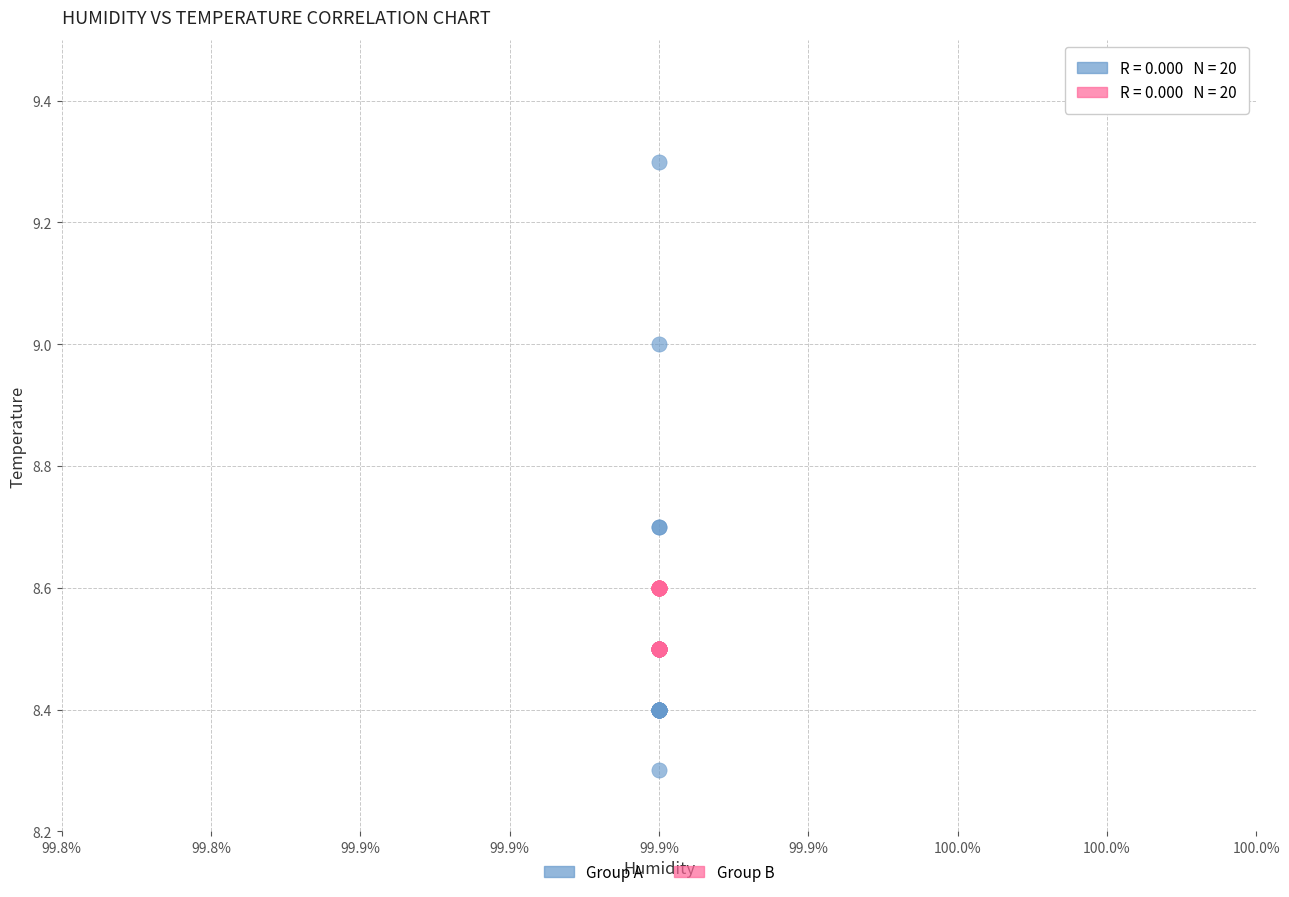

Across all series, what Y value is closest to 8?

8.3